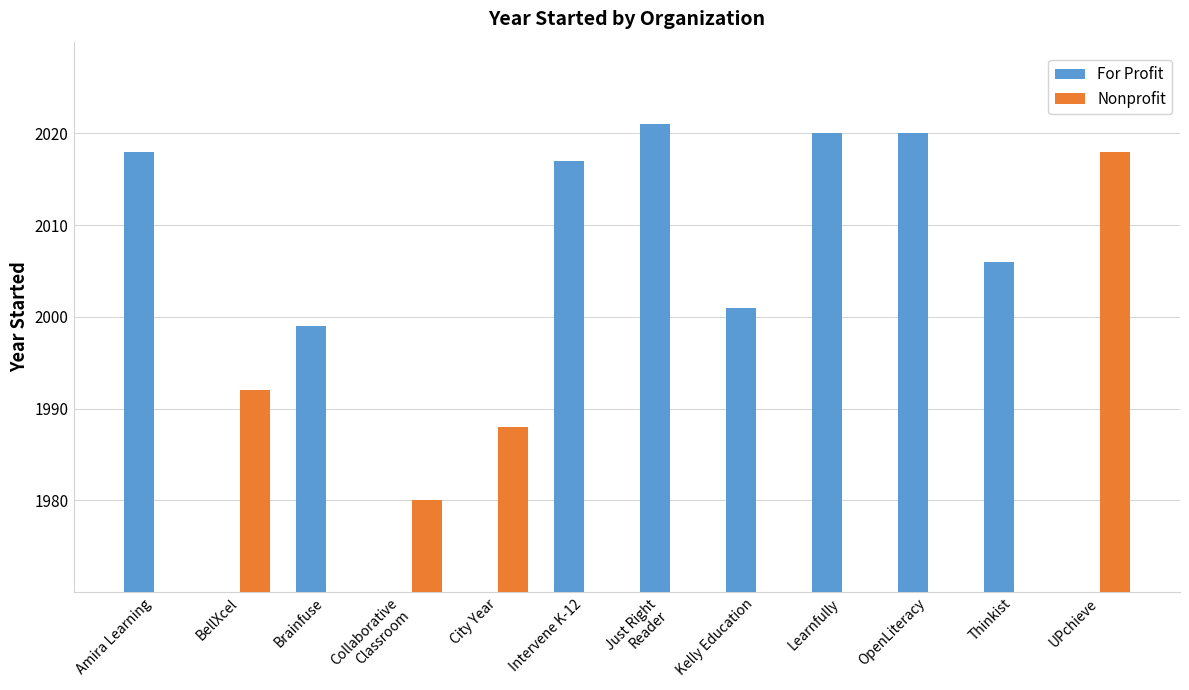

What is the difference between the maximum and minimum values in the For Profit series?

2021